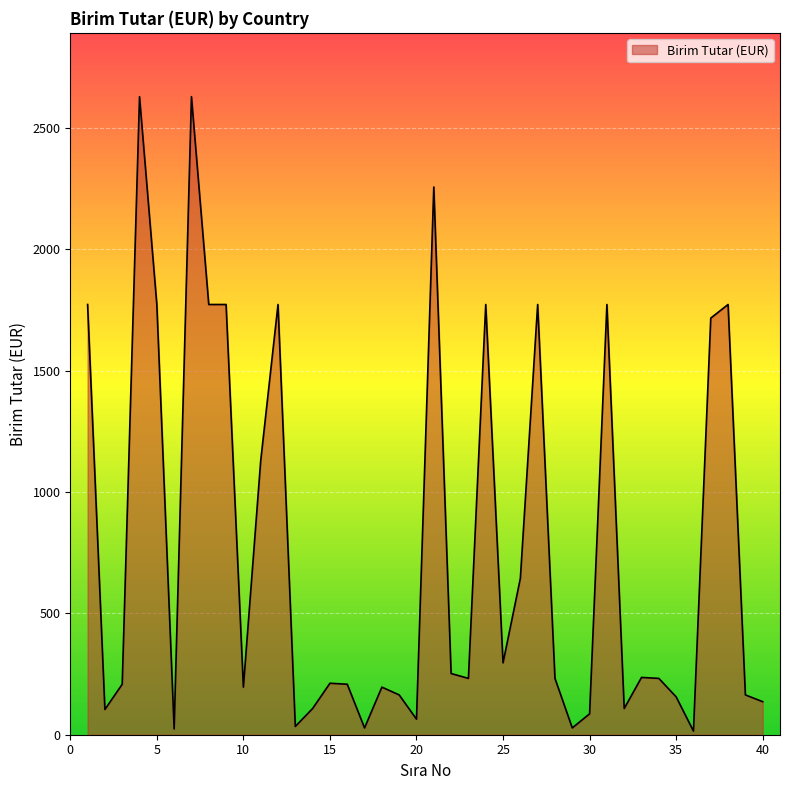

What is the difference between the second highest and second lowest values?

2604